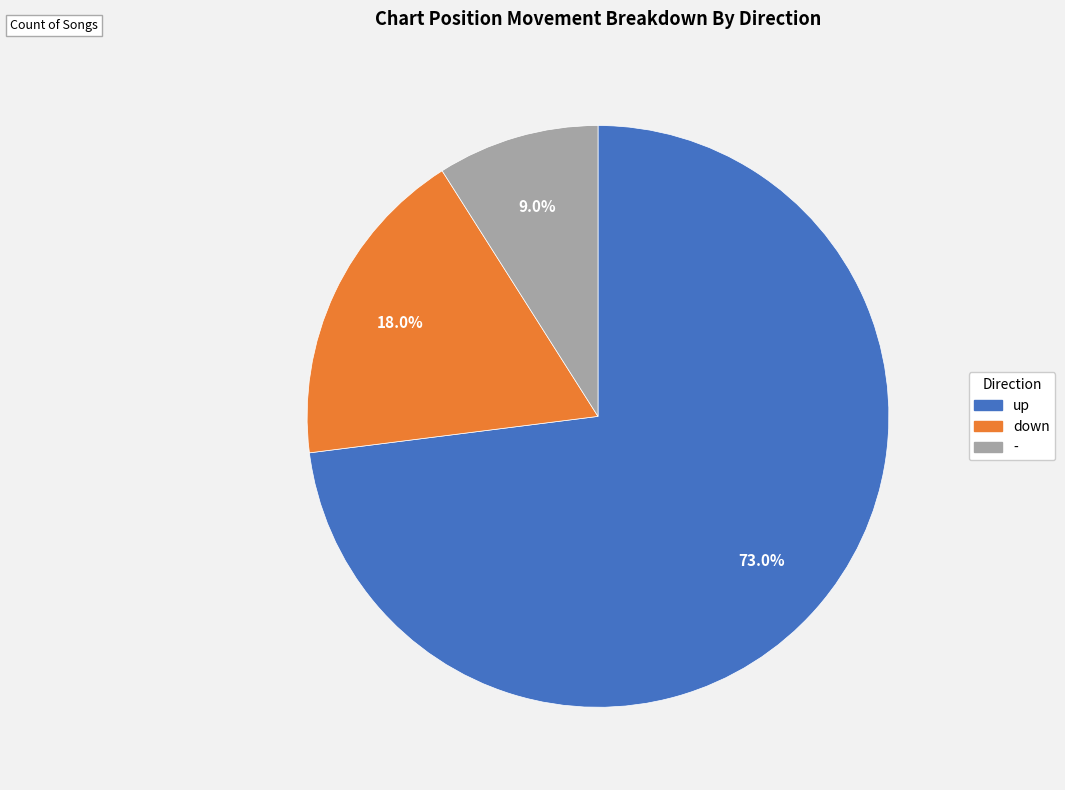

How many segments does this pie chart have?

3